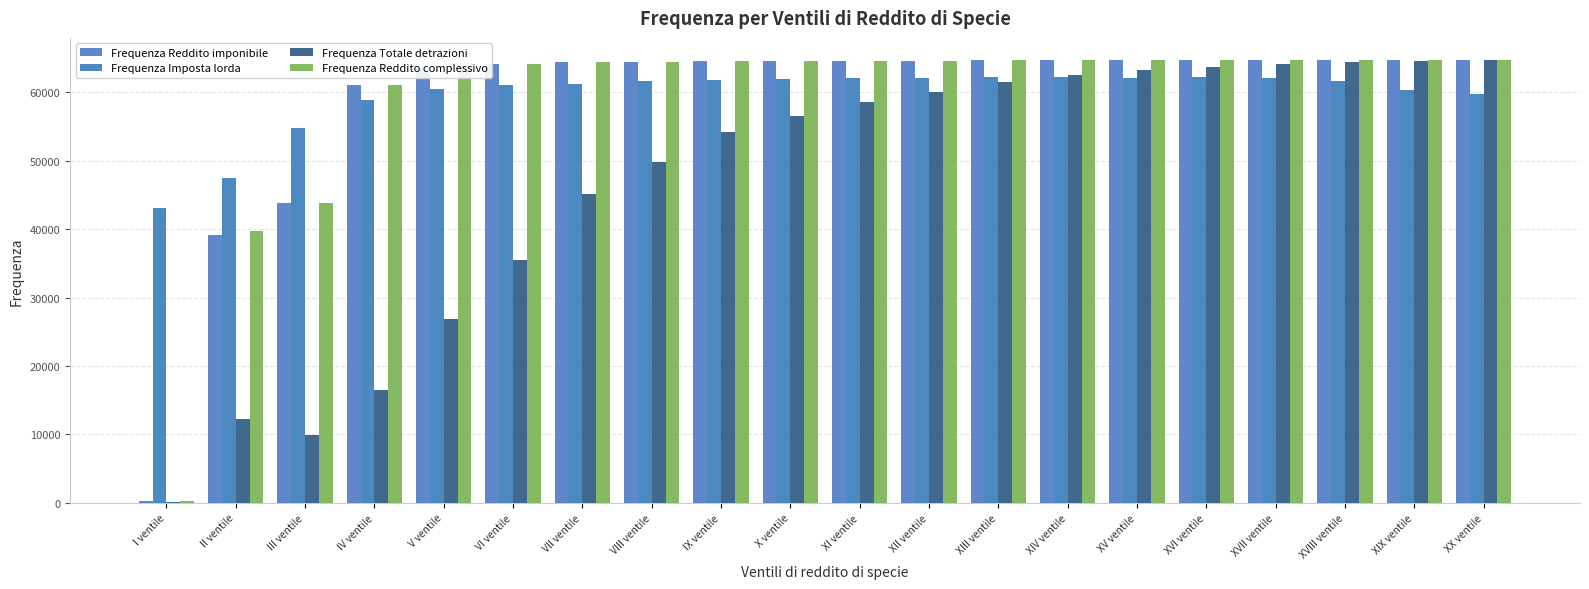

Count the number of categories in the chart.

20